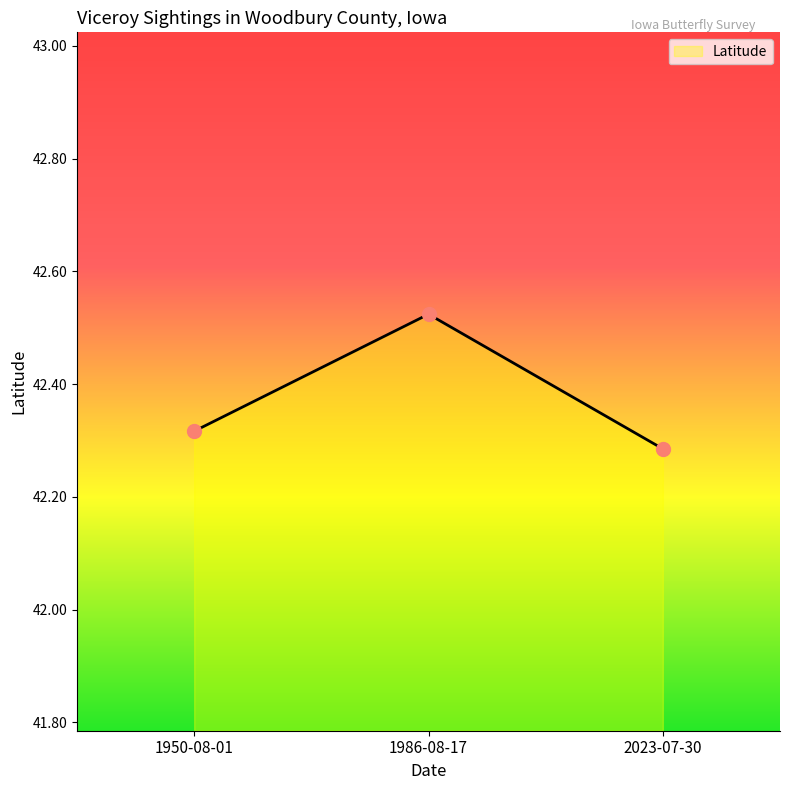

What position from the right is 1950-08-01?

3